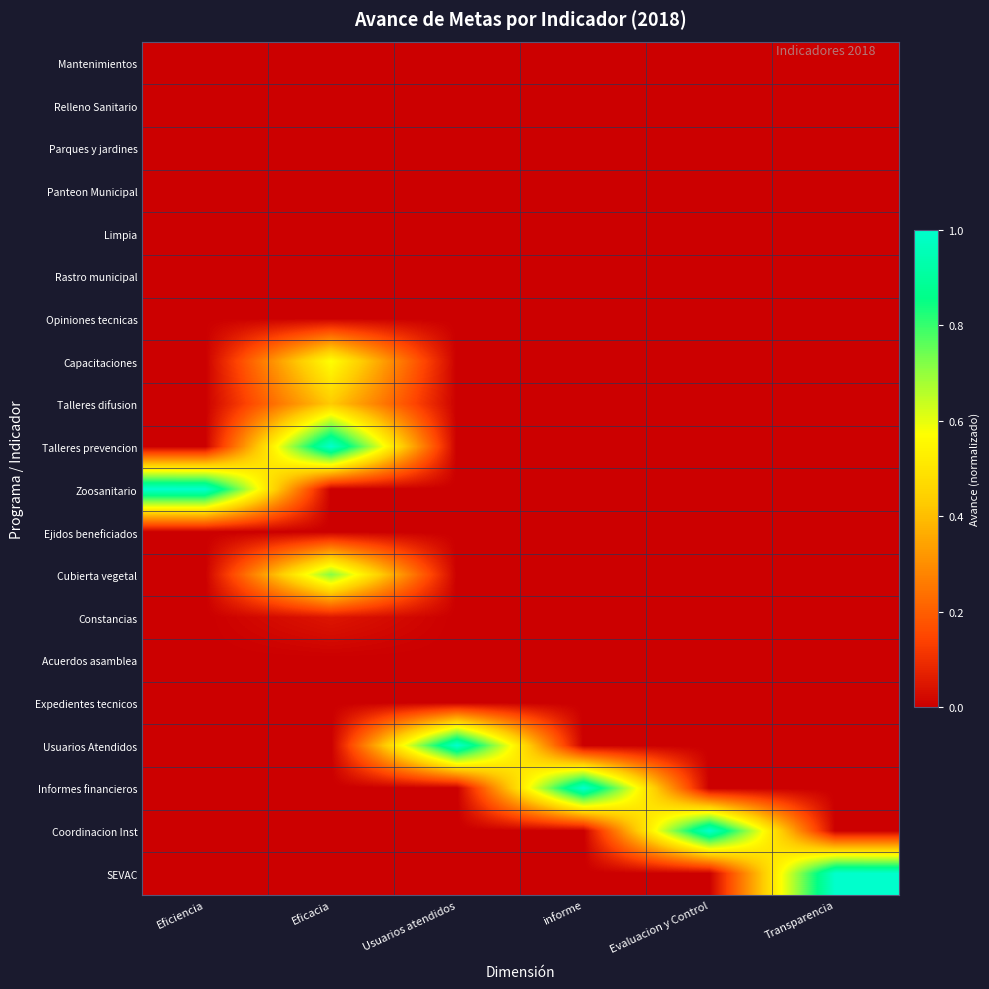

Which series has the largest total across all categories?

Talleres prevencion